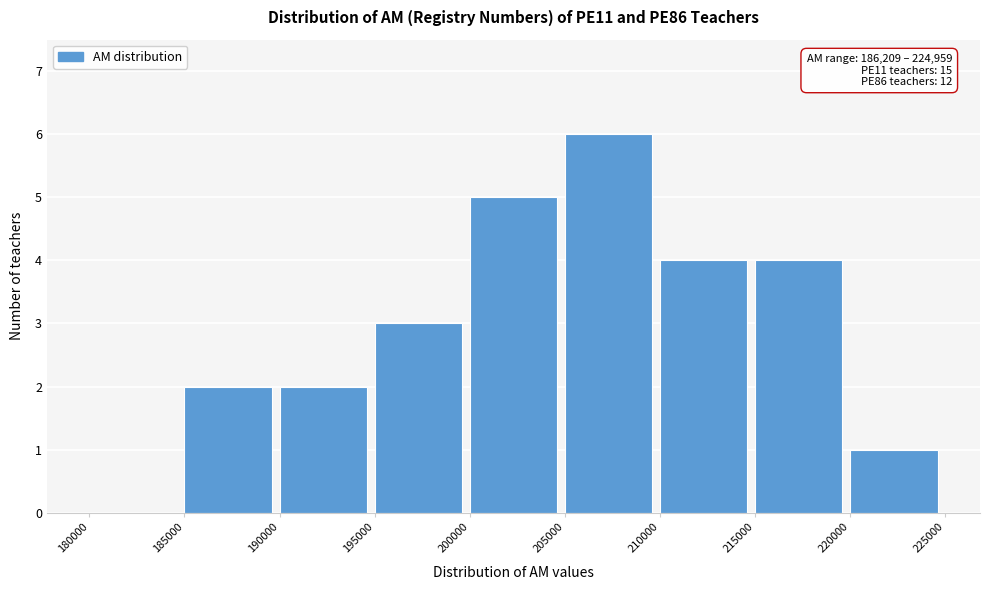

Which range on the x-axis has the tallest bar?

205000 to 210000